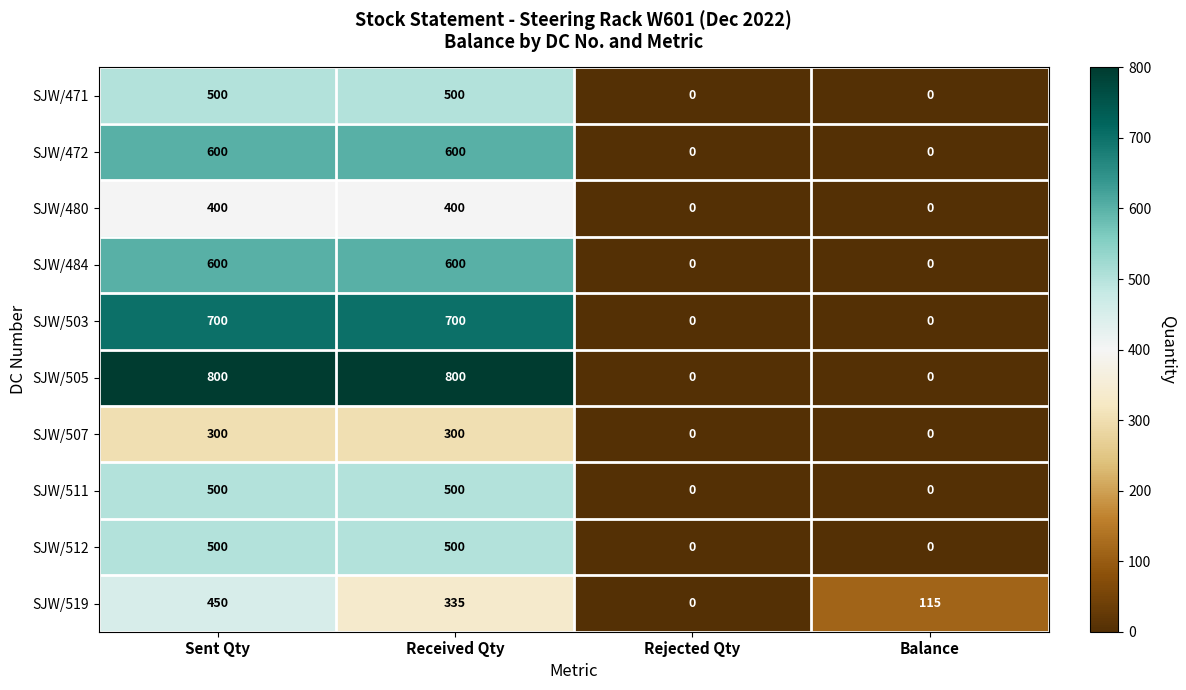

At which category is the sum across all series the highest?

Sent Qty